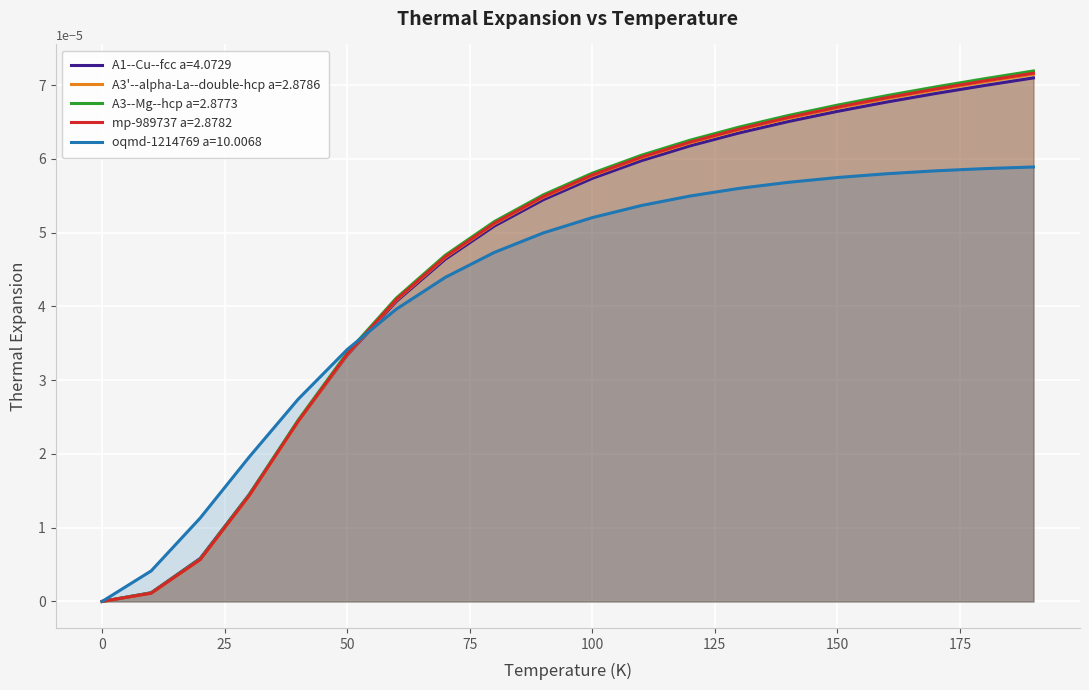

How many times do A3--Mg--hcp a=2.8773 and oqmd-1214769 a=10.0068 cross each other?

1